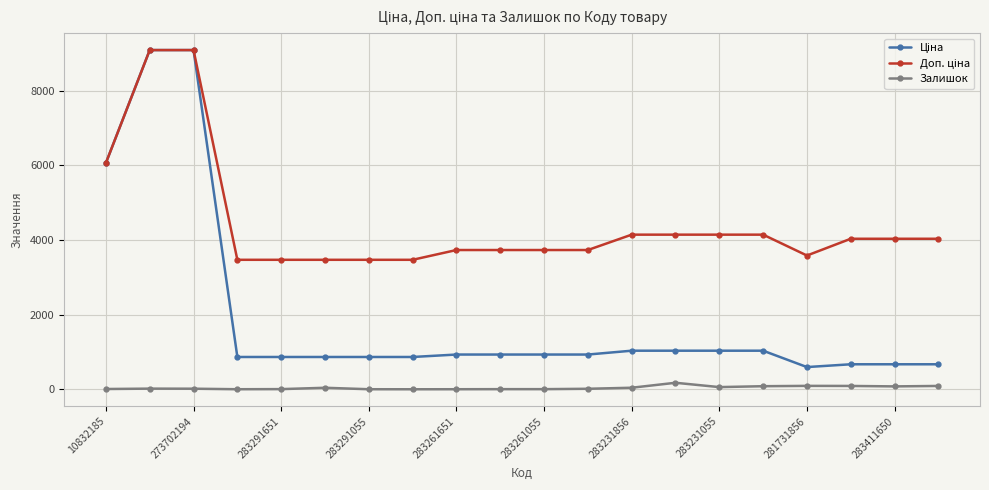

True or false: Залишок has more than 1 points higher than both neighbors.

True